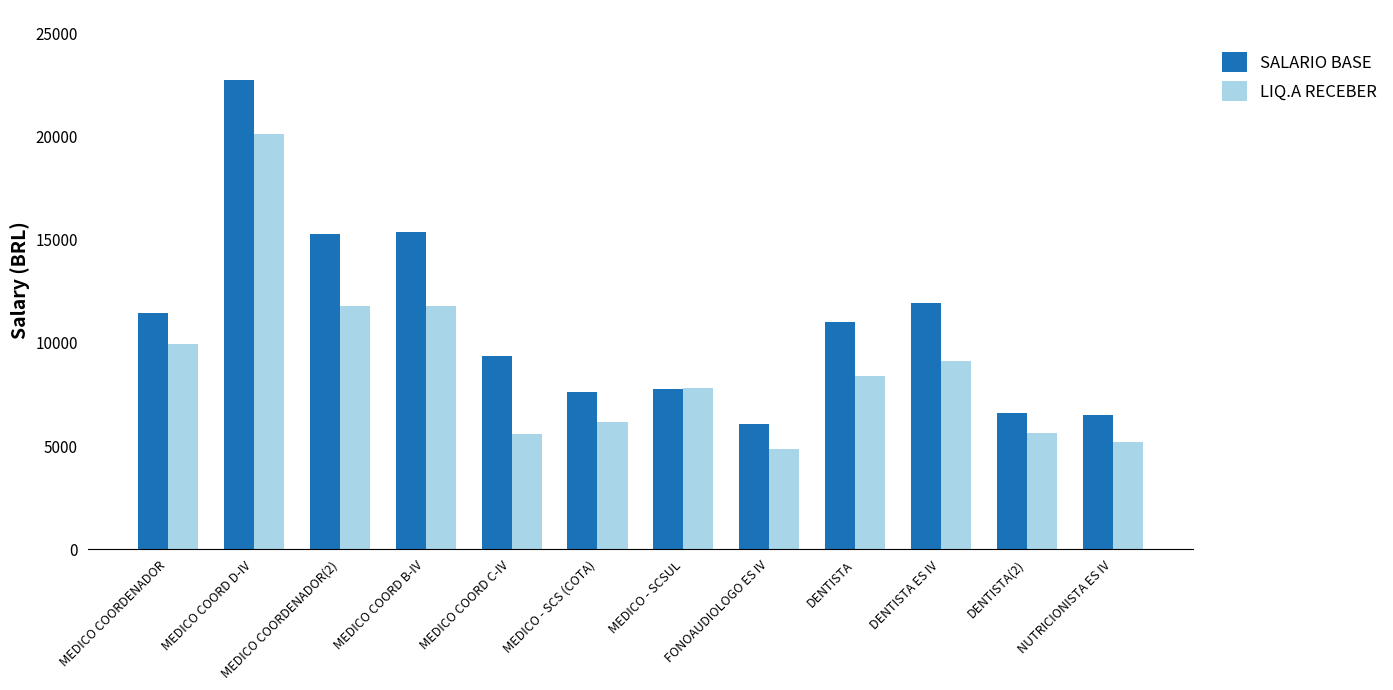

Where is LIQ.A RECEBER nearest to the value 12490?

MEDICO COORD B-IV